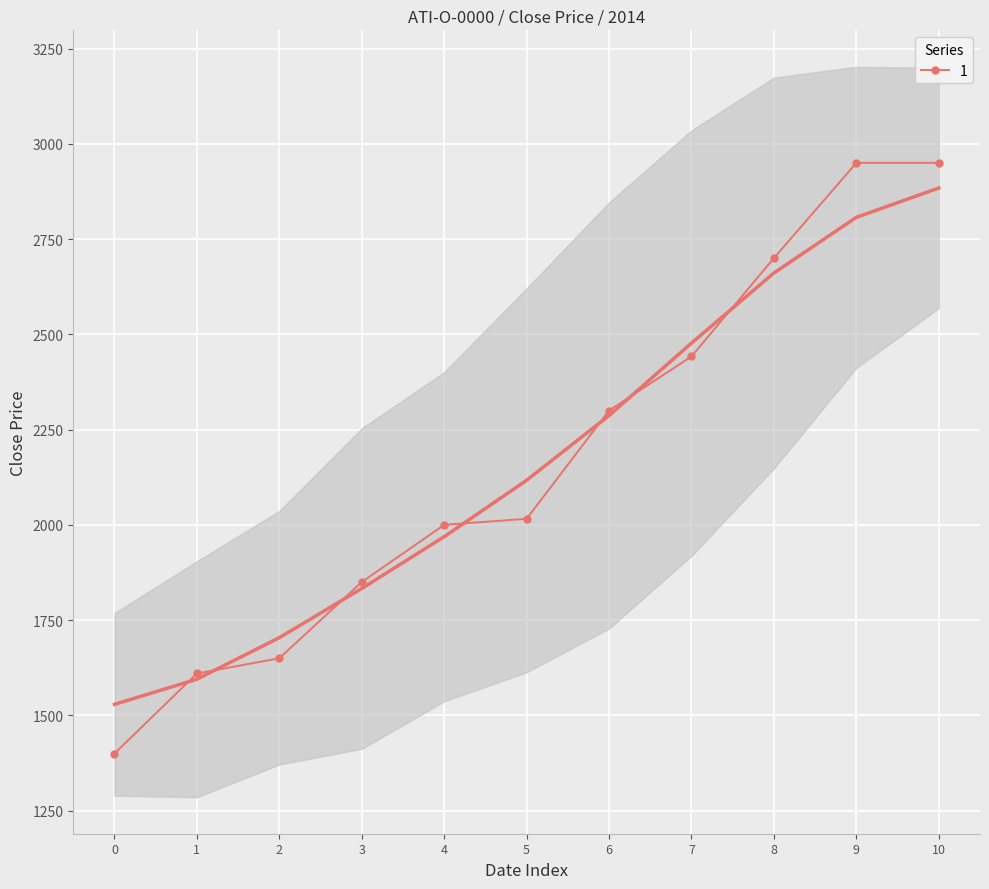

True or false: there are more than 1 points higher than both neighbors.

False